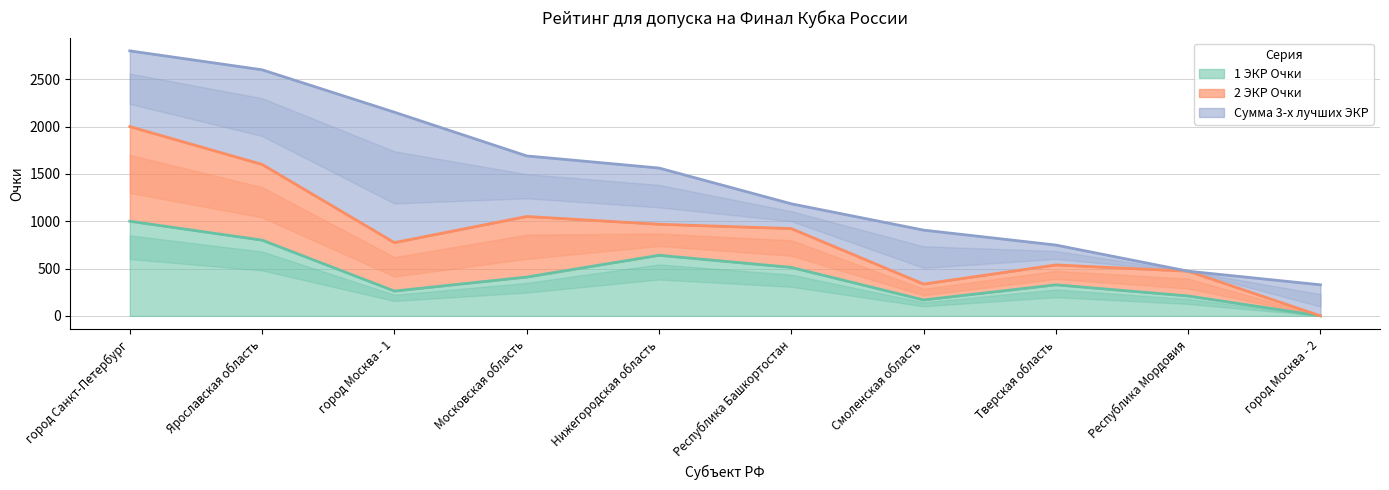

True or false: 1 ЭКР Очки and Сумма 3-х лучших ЭКР cross at least once.

False